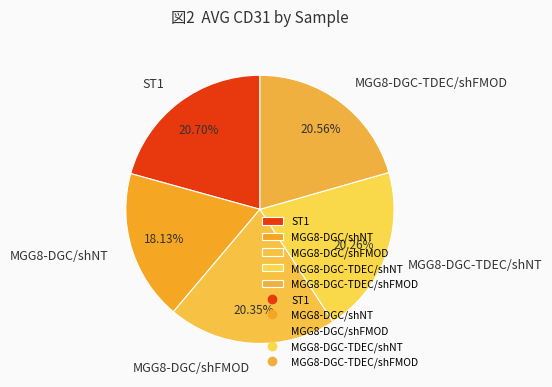

To the nearest percent, what is the difference between the largest and smallest slice percentages?

3%